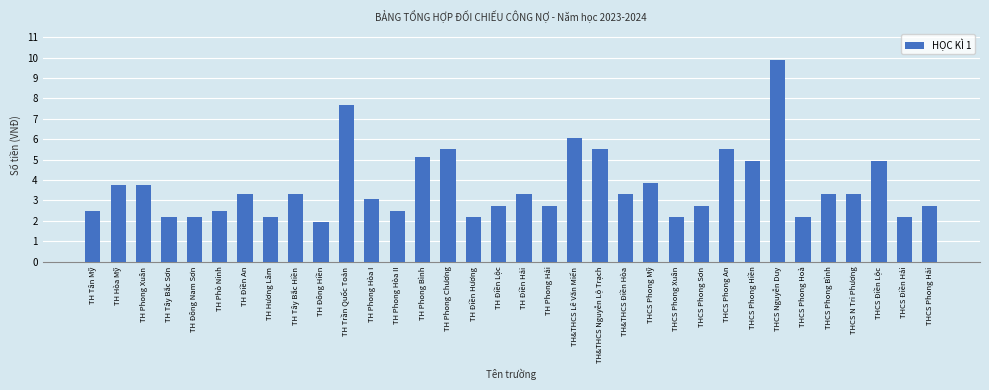

True or false: the data shows 2.2 at TH Điền Hương.

True